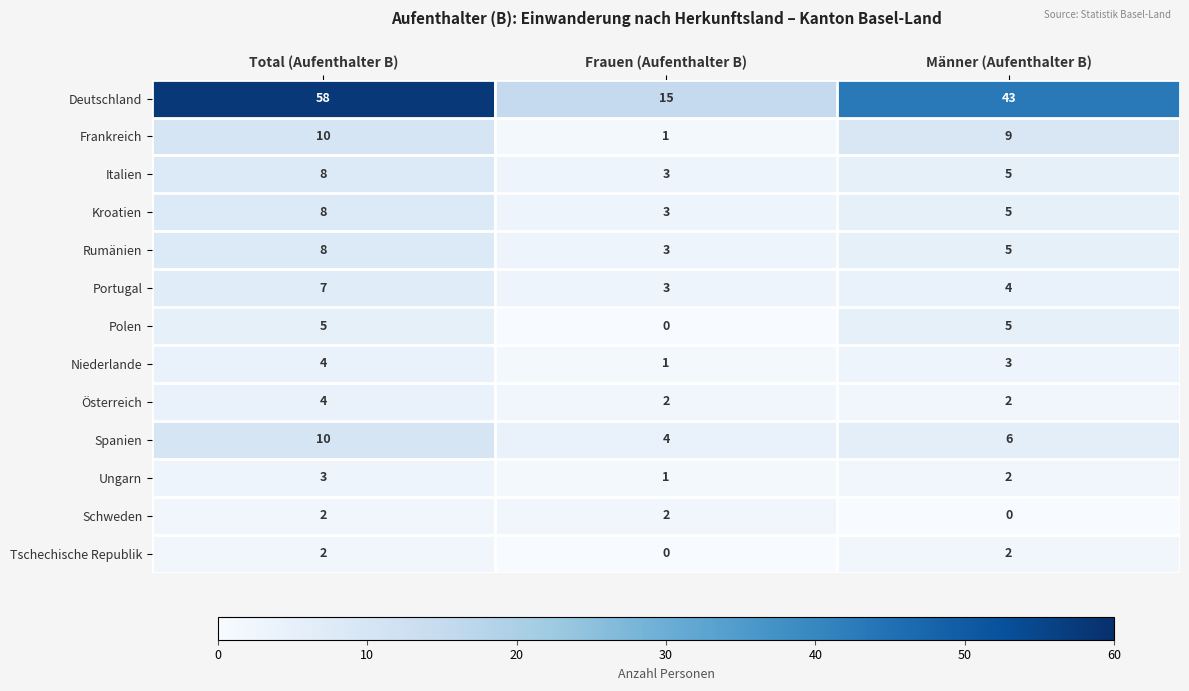

The value of Italien at Männer (Aufenthalter B) is 7. True or false?

False